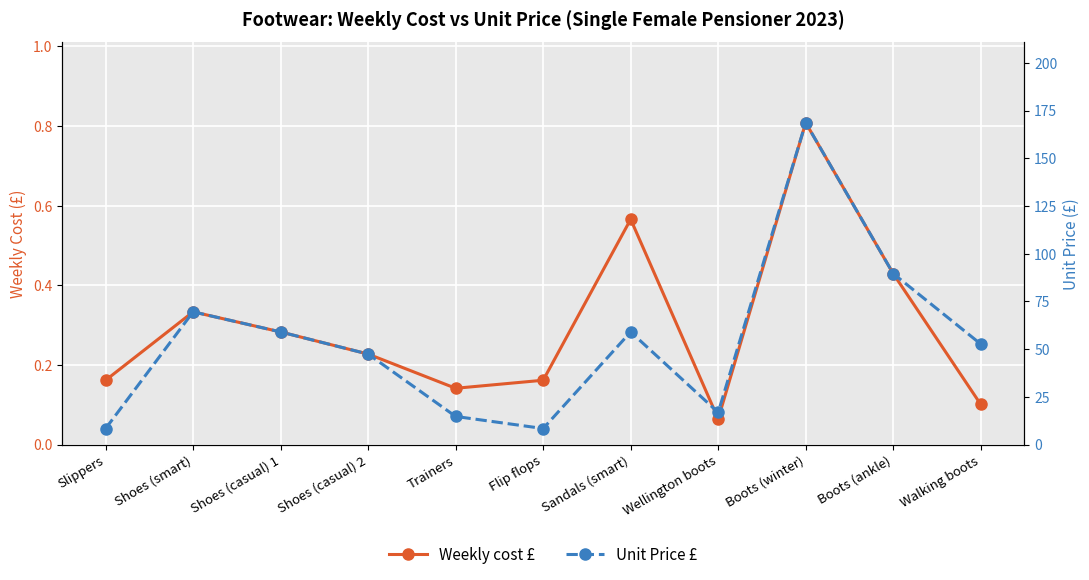

True or false: Weekly cost £ and Unit Price £ cross at least once.

False